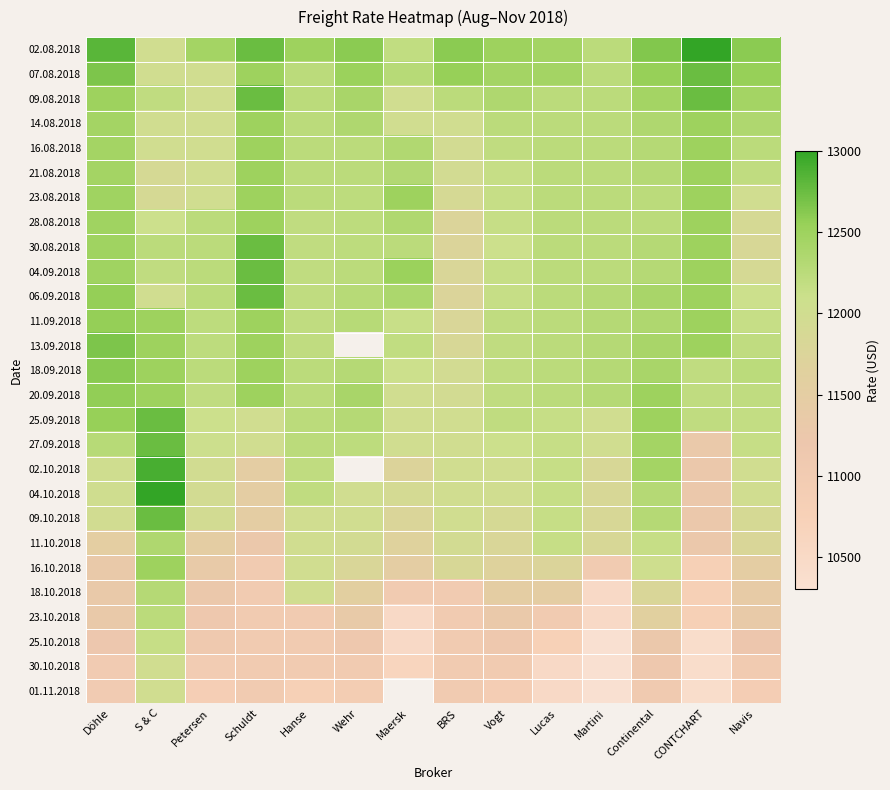

What is the total value across all series at Continental?

328800.0